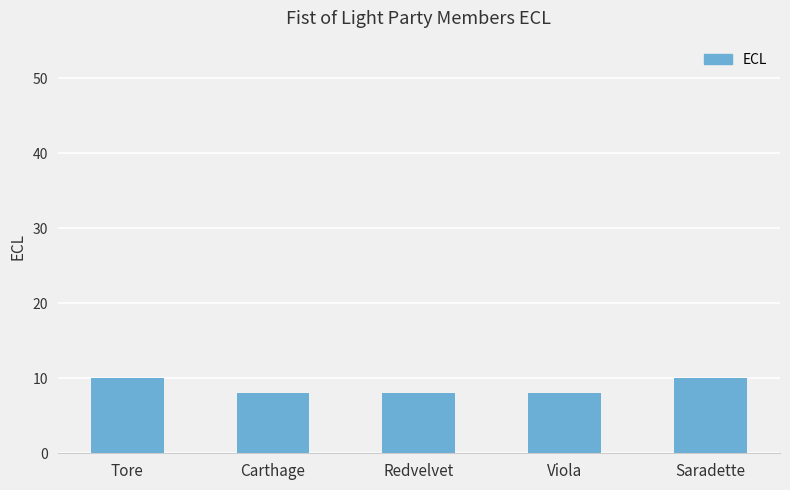

What value does the data have at Saradette?

10